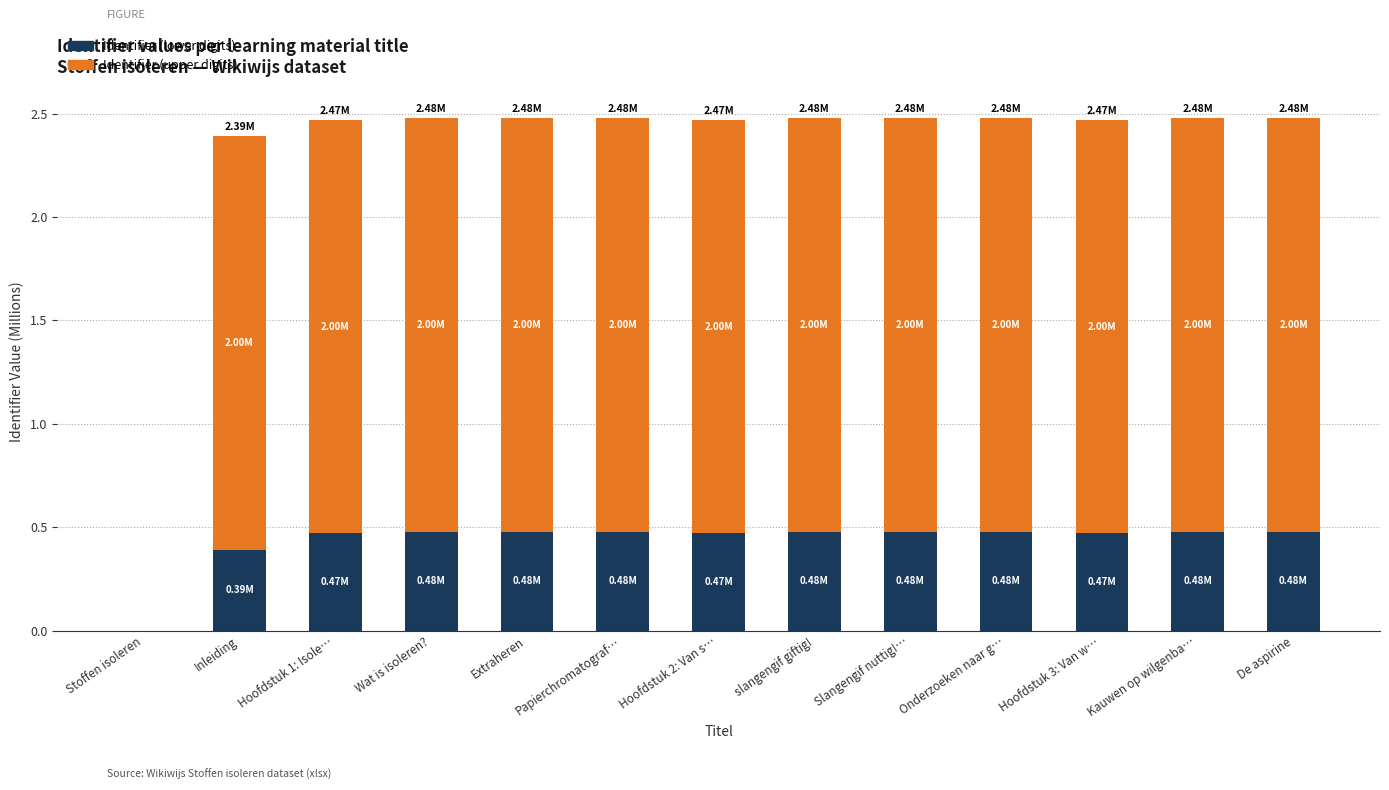

What is the sum of all Identifier (lower digits) values?

5.6